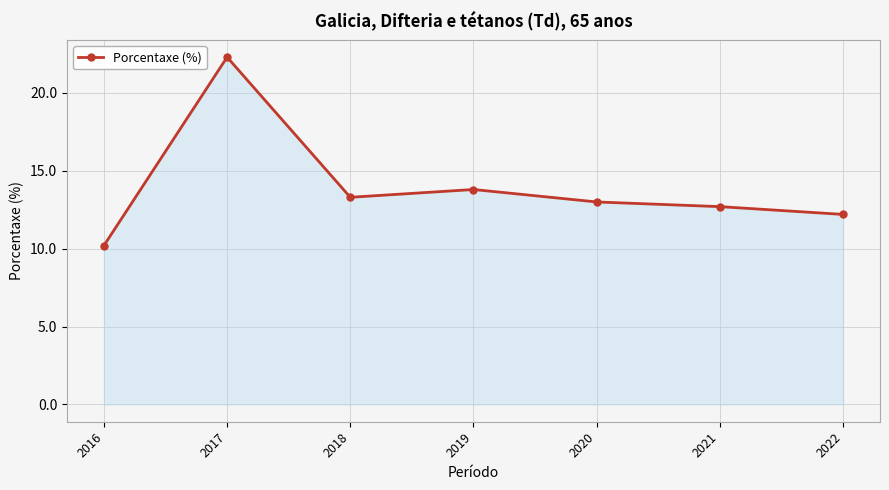

At which category does the data reach its first local peak?

2017